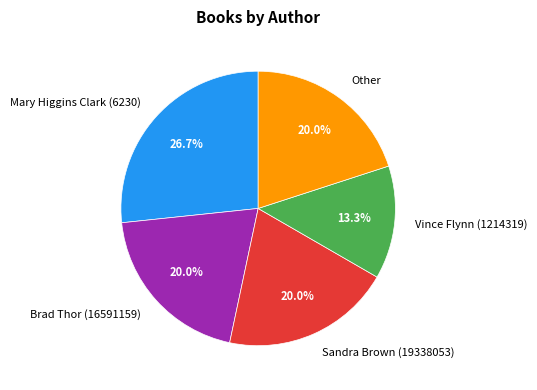

Combined, what portion of the pie is Other and Mary Higgins Clark (6230)?

46.7%